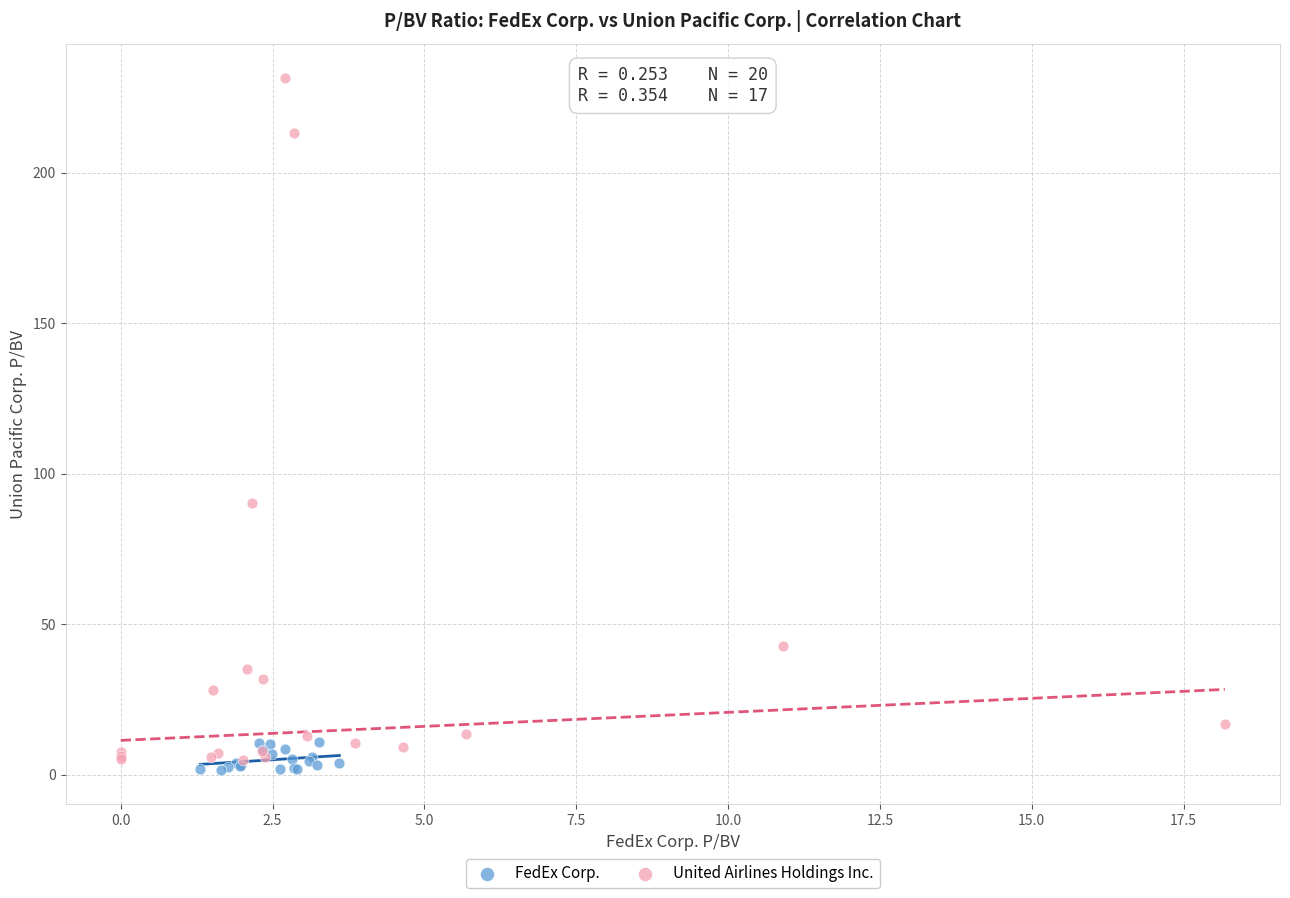

Which series contains the lowest Y value?

FedEx Corp.